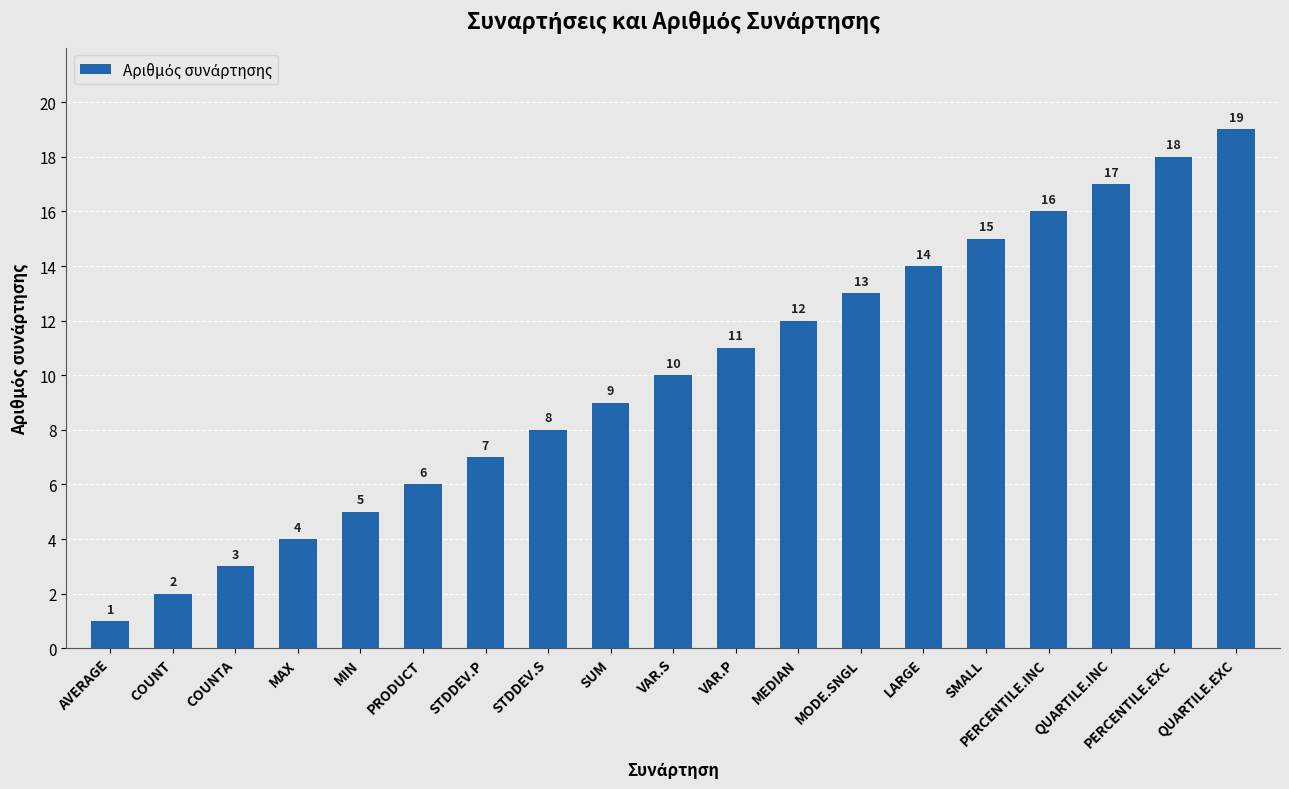

Reading left to right, extract all data points from this chart.

1	2	3	4	5	6	7	8	9	10	11	12	13	14	15	16	17	18	19